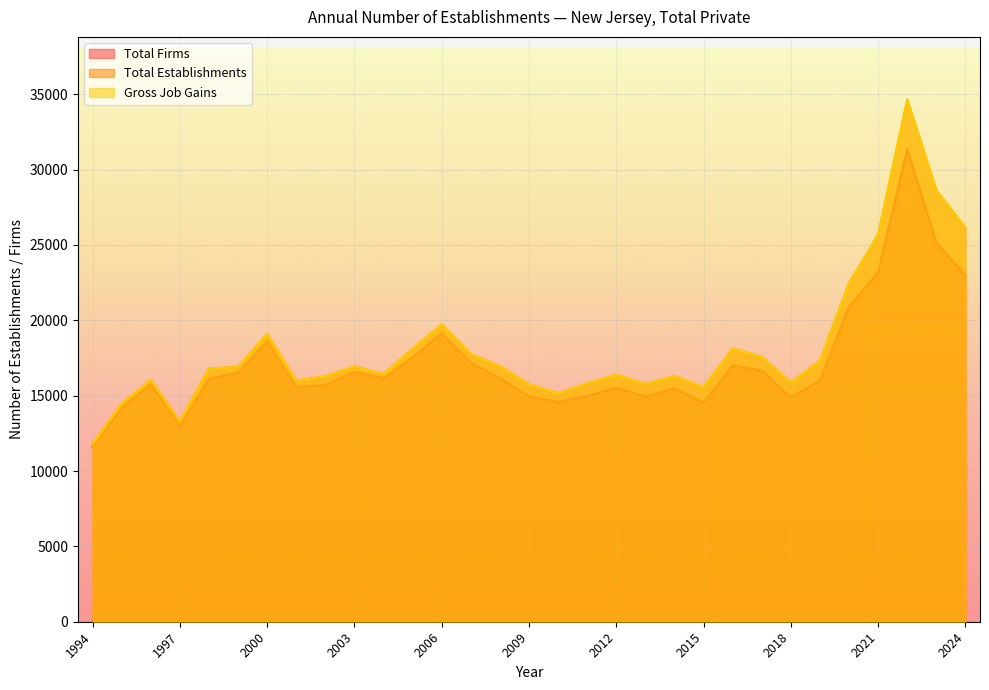

Reading left to right, list all the values displayed in this chart.

Total Firms: 1994=11638	1995=14191	1996=15767	1997=12977	1998=16125	1999=16522	2000=18609	2001=15578	2002=15697	2003=16578	2004=16150	2005=17544	2006=19127	2007=17184	2008=16159	2009=14957	2010=14572	2011=14977	2012=15517	2013=14932	2014=15488	2015=14531	2016=17008	2017=16658	2018=14872	2019=16005	2020=20892	2021=23182	2022=31340	2023=25141	2024=22985
Total Establishments: 1994=11816	1995=14475	1996=16049	1997=13283	1998=16810	1999=16894	2000=19089	2001=15997	2002=16283	2003=16933	2004=16424	2005=18114	2006=19716	2007=17751	2008=16974	2009=15749	2010=15154	2011=15807	2012=16388	2013=15763	2014=16299	2015=15565	2016=18125	2017=17564	2018=15874	2019=17319	2020=22472	2021=25672	2022=34645	2023=28621	2024=26138
Gross Job Gains: 1994=11816	1995=14475	1996=16049	1997=13283	1998=16810	1999=16894	2000=19089	2001=15997	2002=16283	2003=16933	2004=16424	2005=18114	2006=19716	2007=17751	2008=16974	2009=15749	2010=15154	2011=15807	2012=16388	2013=15763	2014=16299	2015=15565	2016=18125	2017=17564	2018=15874	2019=17319	2020=22472	2021=25672	2022=34645	2023=28621	2024=26138